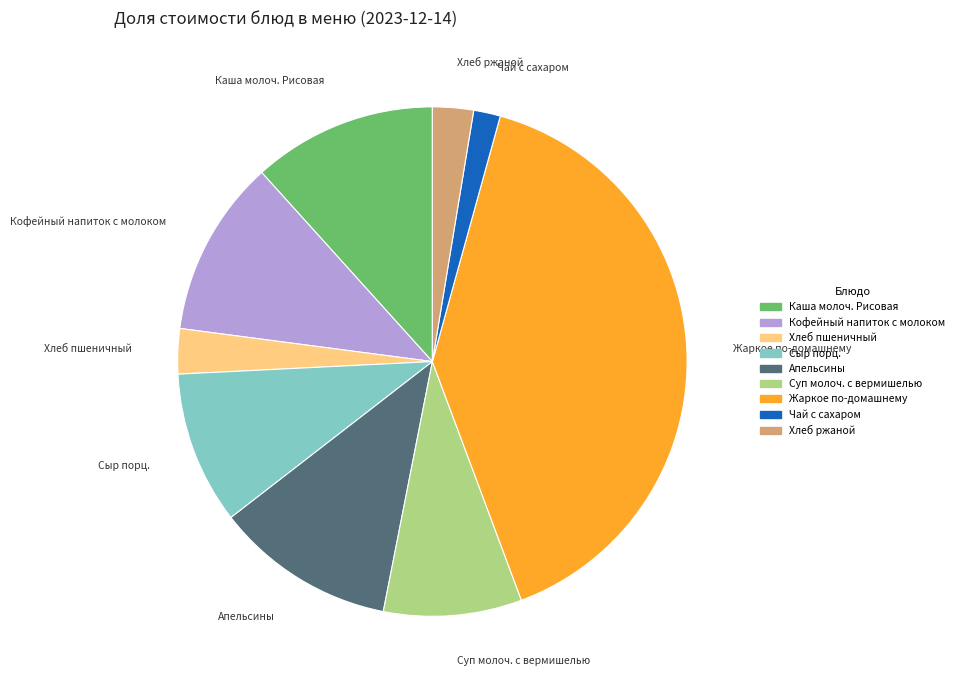

The Хлеб ржаной slice represents 13% of the pie. True or false?

False